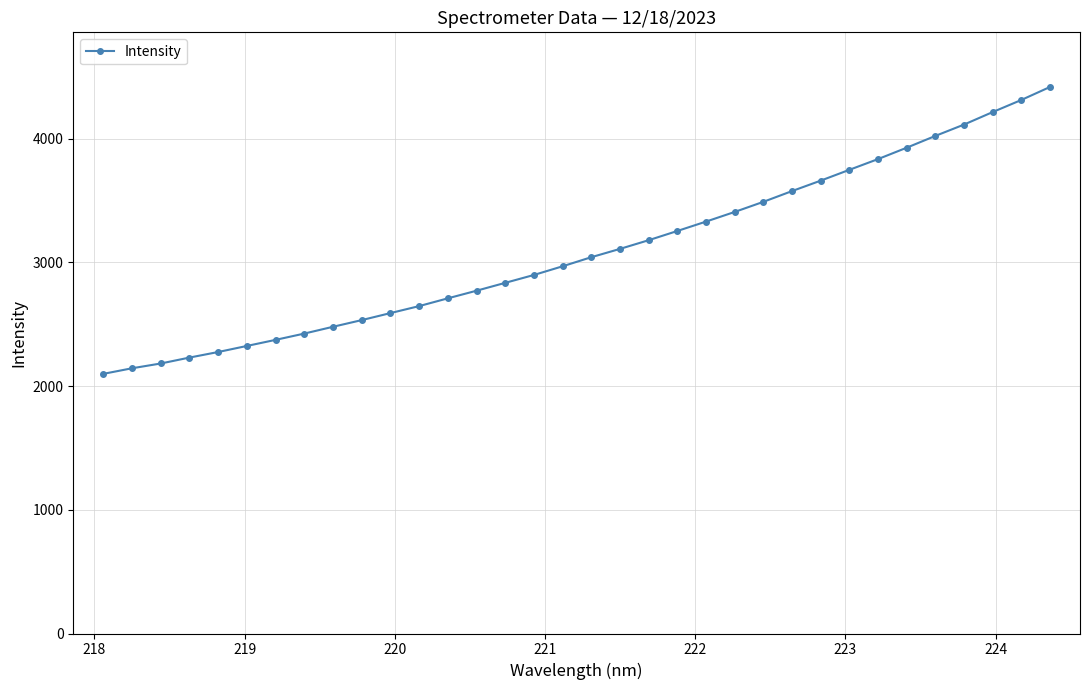

What is the greatest value displayed?

4417.4